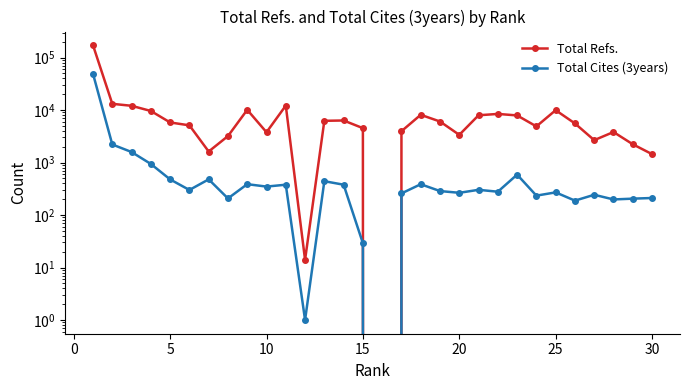

What is the maximum value shown in the chart?

171344